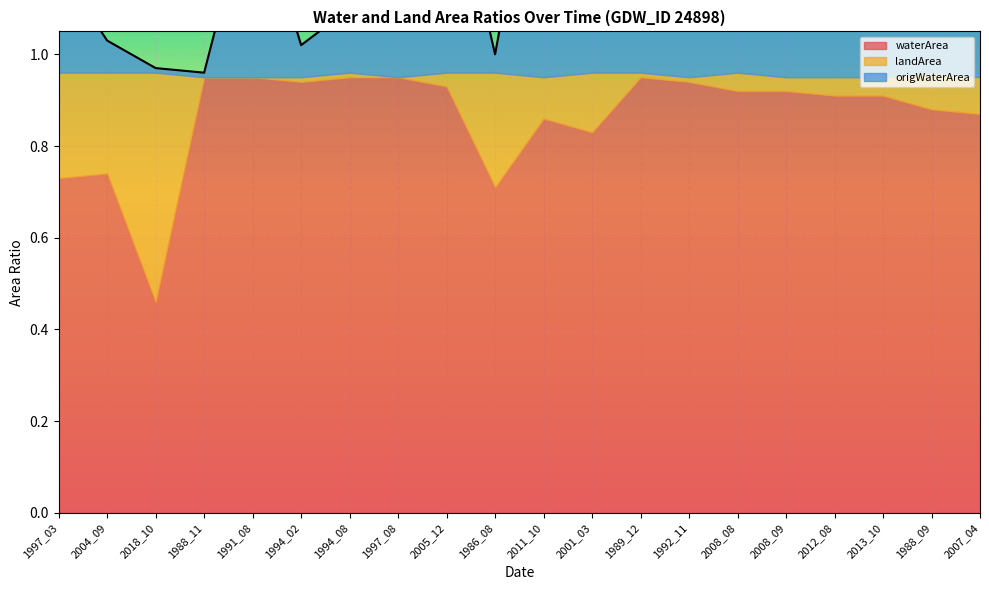

Between 1989_12 and 1988_09, which is larger?

1989_12